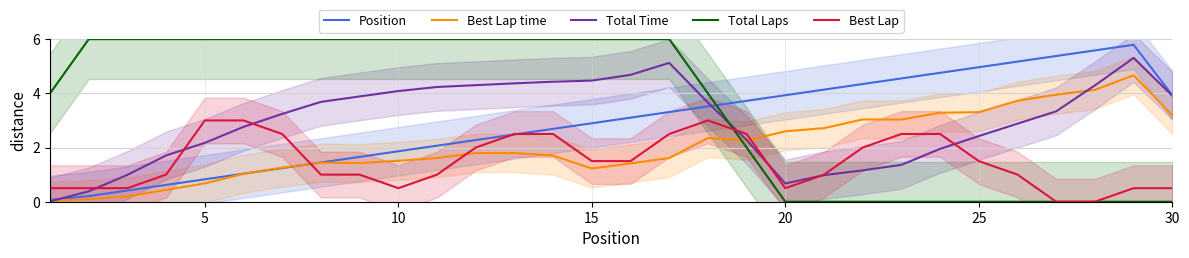

True or false: Best Lap and Best Lap time intersect in this chart.

True